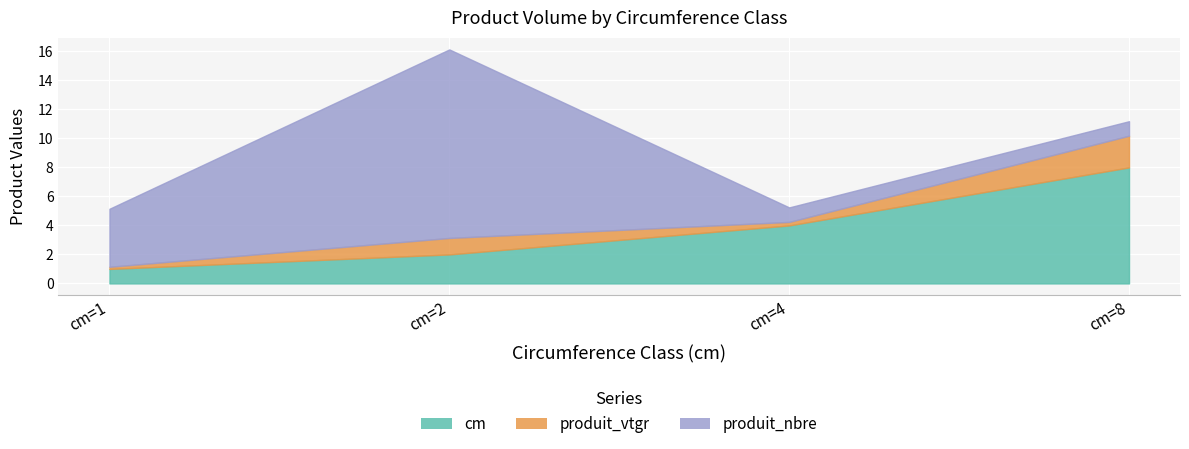

True or false: produit_vtgr and cm intersect in this chart.

False